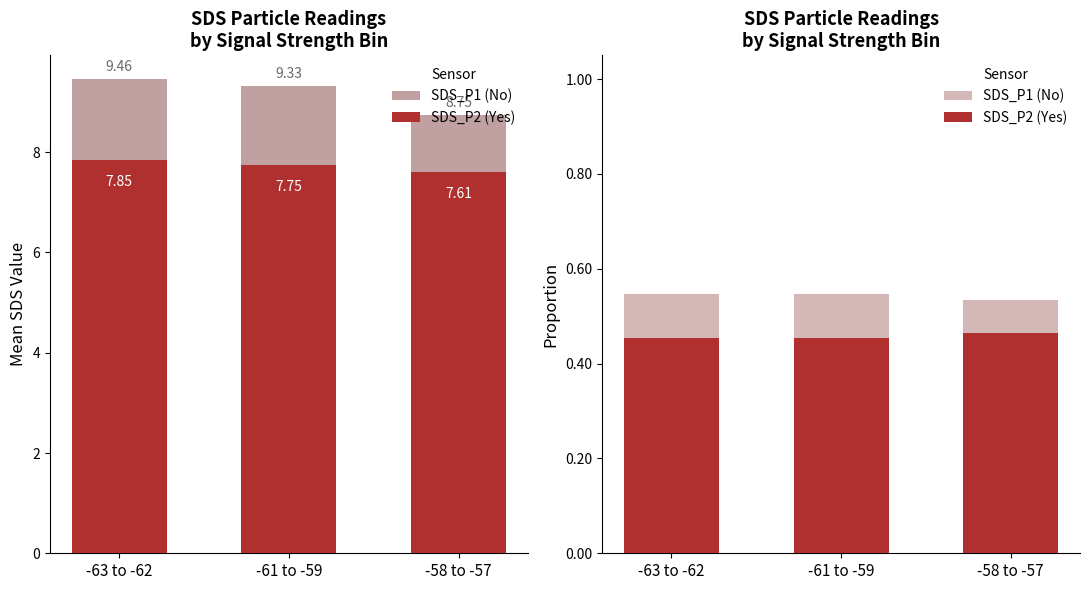

True or false: SDS_P2 (Yes) has a value of 0.3 at -61 to -59.

False